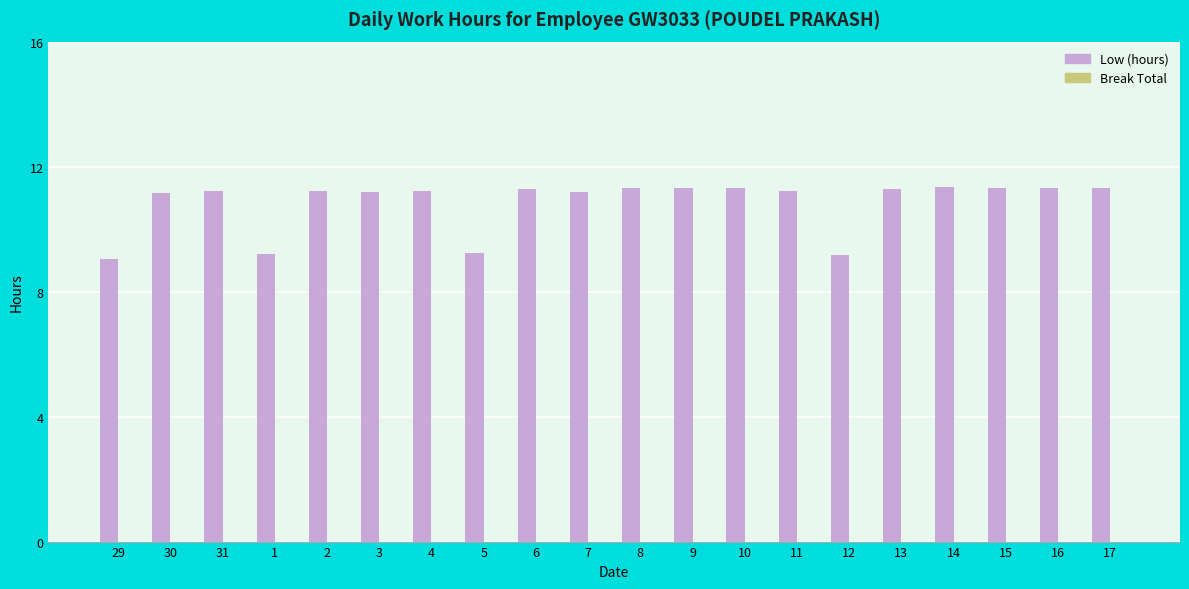

Between 29 and 10, which is larger?

10